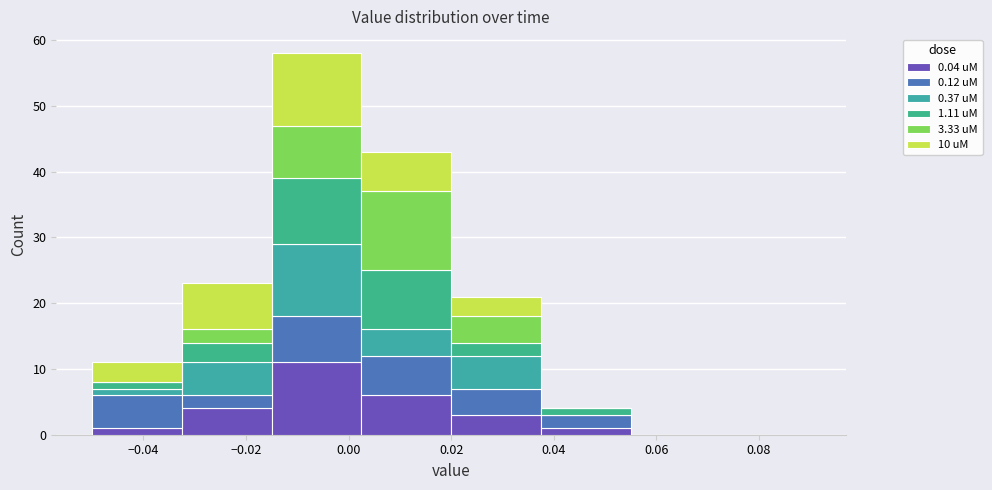

Which range on the x-axis has the tallest stacked bar (by total height)?

-0.014 to 0.002